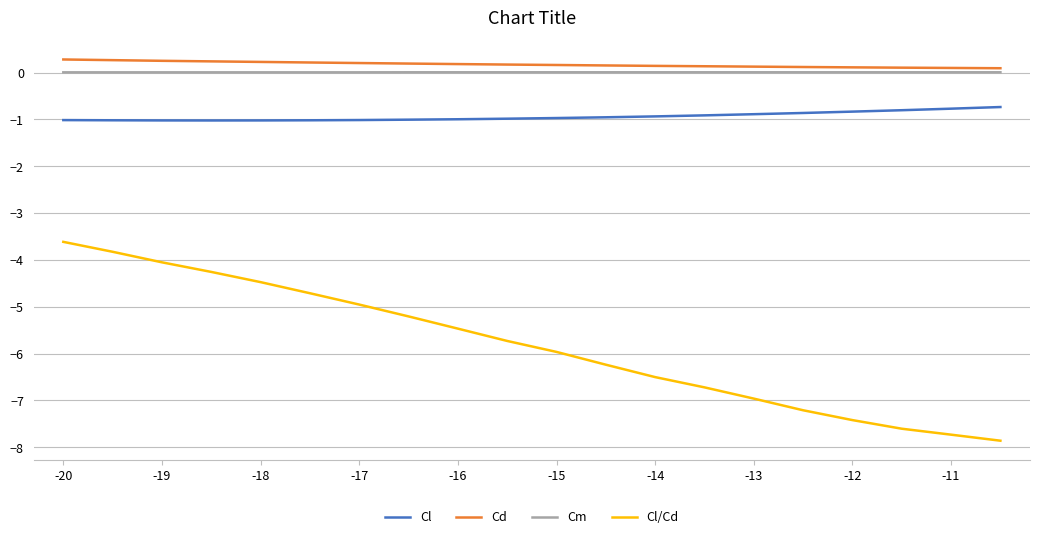

Which series has the largest range (max minus min)?

Cl/Cd